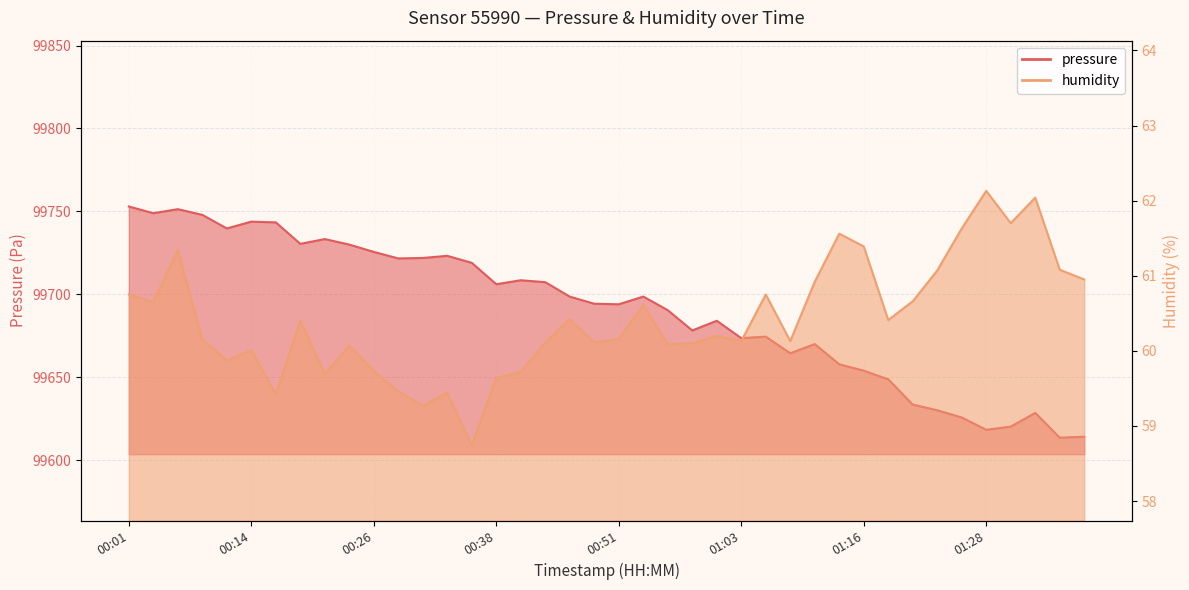

What is the label of the 21st point from the right?

00:48